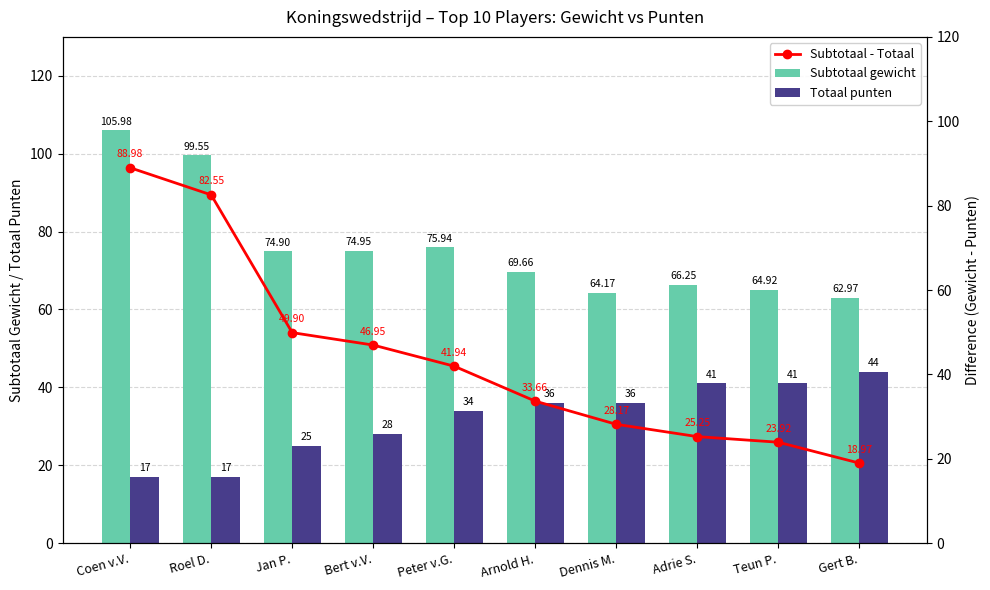

Which series has the largest total across all categories?

Subtotaal gewicht